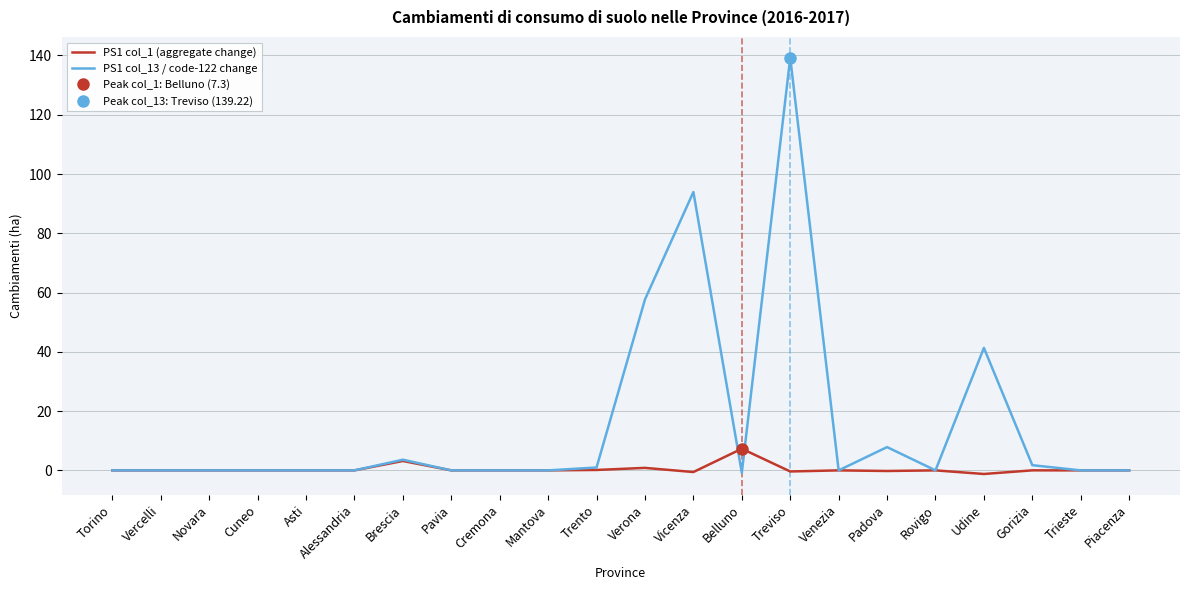

Is it true that PS1 col_13 / code-122 change equals 0.0 at Cremona?

True